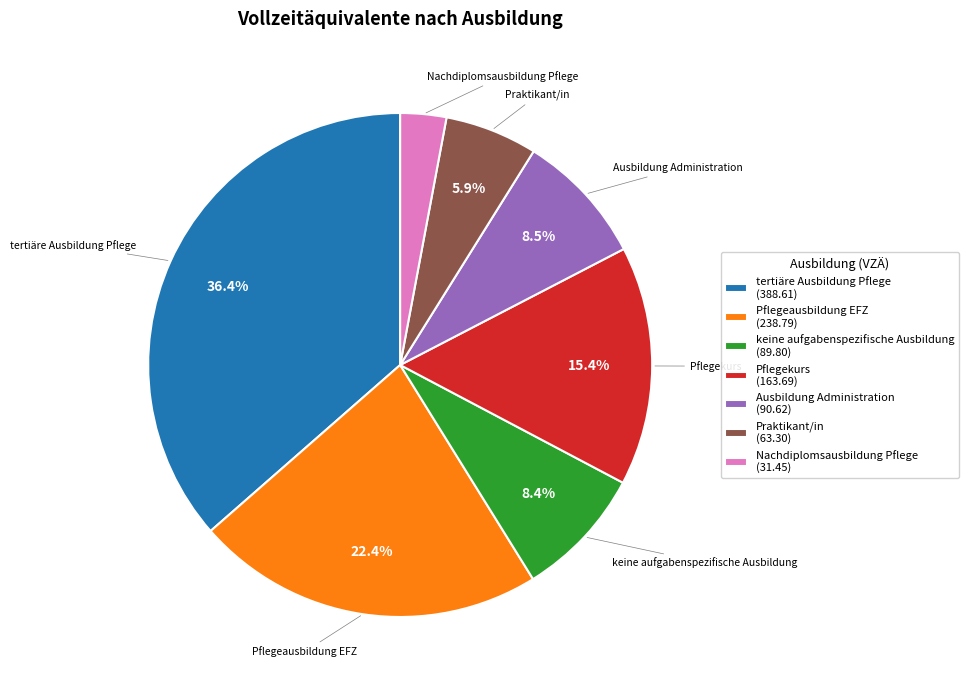

Is it true that Pflegeausbildung EFZ is 13% of the pie?

False